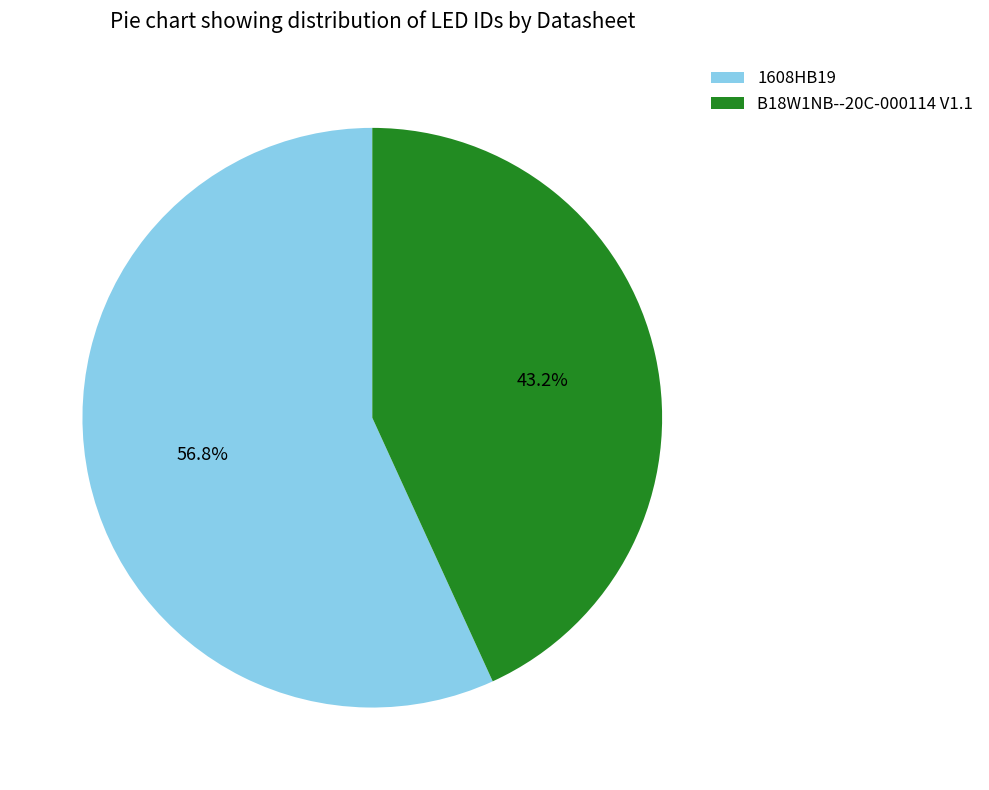

Is it true that 1608HB19 is 50% of the pie?

False